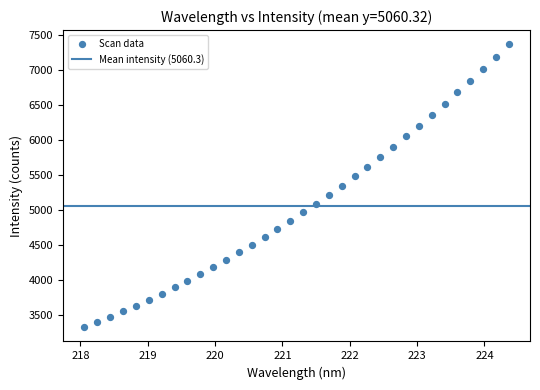

What is the range of X values (max minus min)?

6.3